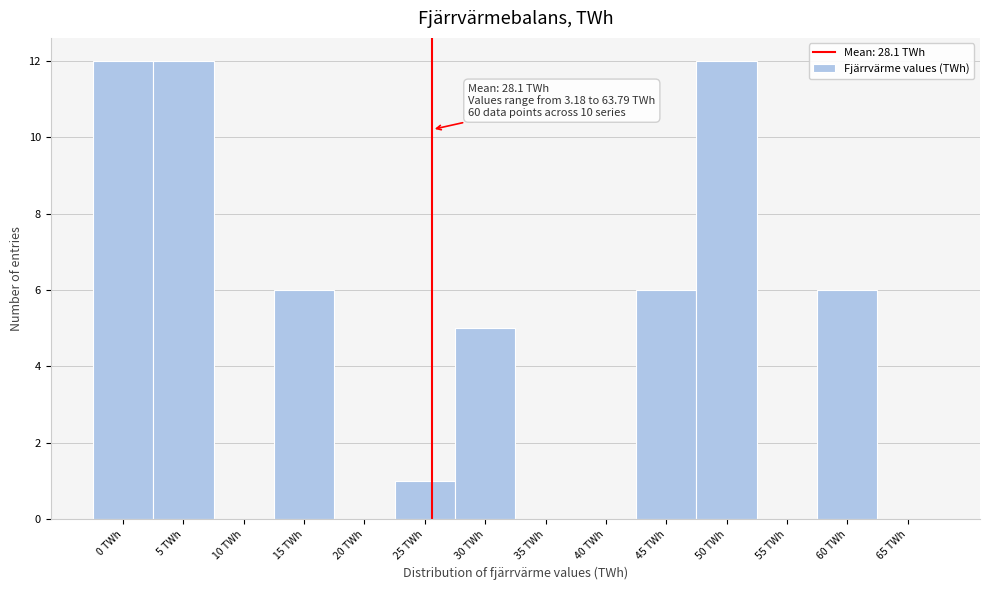

Reading left to right, what are all the values shown in this chart?

0 TWh=12	5 TWh=12	10 TWh=0	15 TWh=6	20 TWh=0	25 TWh=1	30 TWh=5	35 TWh=0	40 TWh=0	45 TWh=6	50 TWh=12	55 TWh=0	60 TWh=6	65 TWh=0